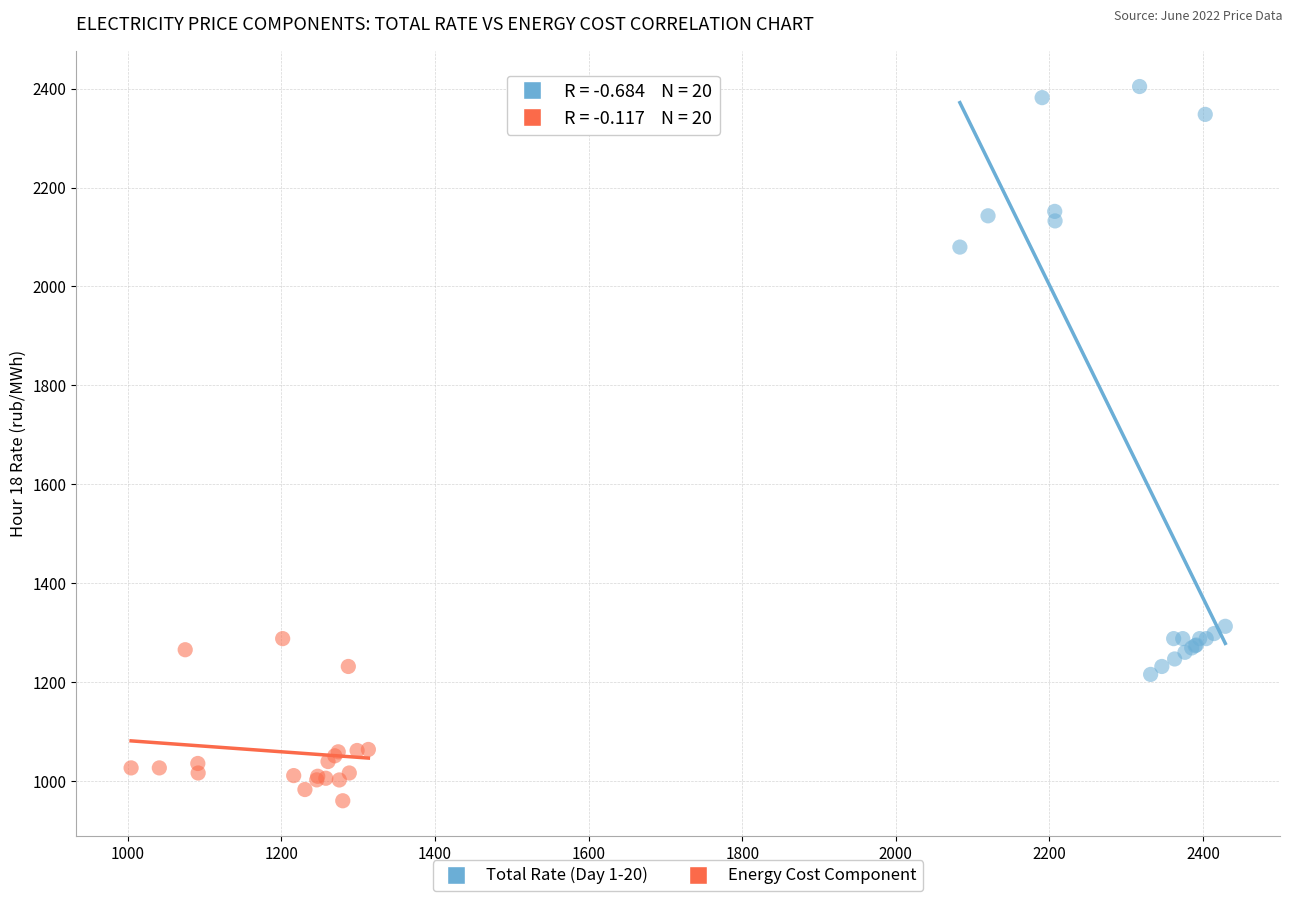

What are all the series names shown in the legend?

Total Rate (Day 1-20), Energy Cost Component